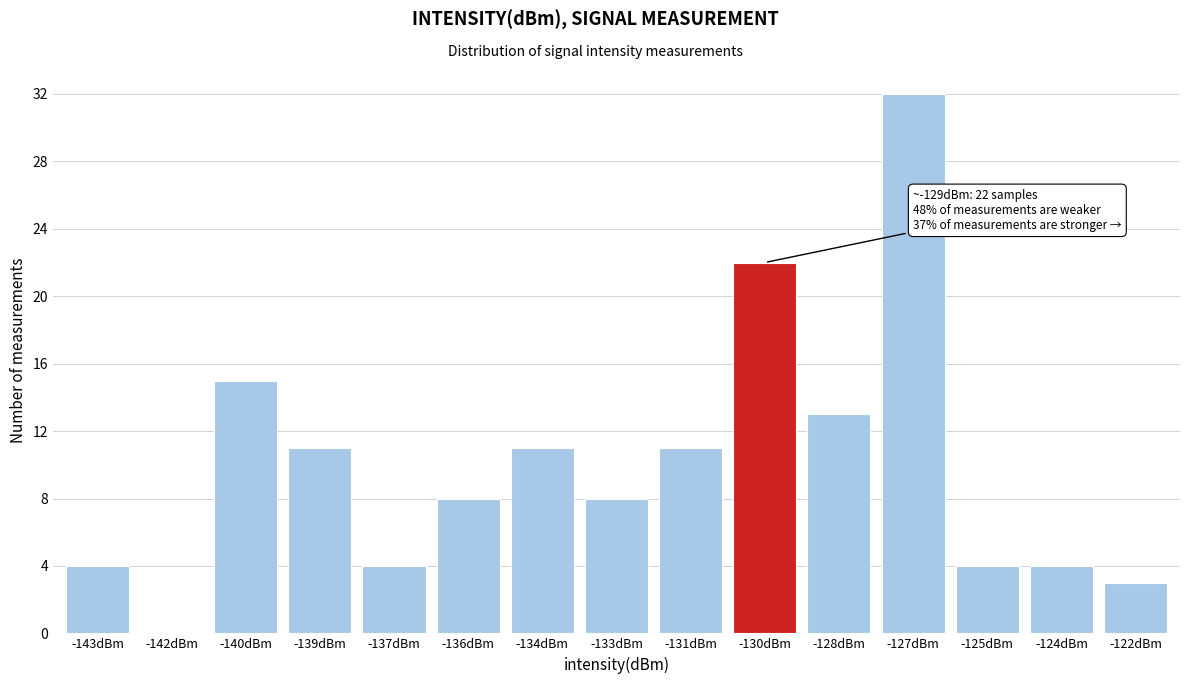

Reading left to right, what are all the values shown in this chart?

-143dBm=4	-142dBm=0	-140dBm=15	-139dBm=11	-137dBm=4	-136dBm=8	-134dBm=11	-133dBm=8	-131dBm=11	-130dBm=22	-128dBm=13	-127dBm=32	-125dBm=4	-124dBm=4	-122dBm=3